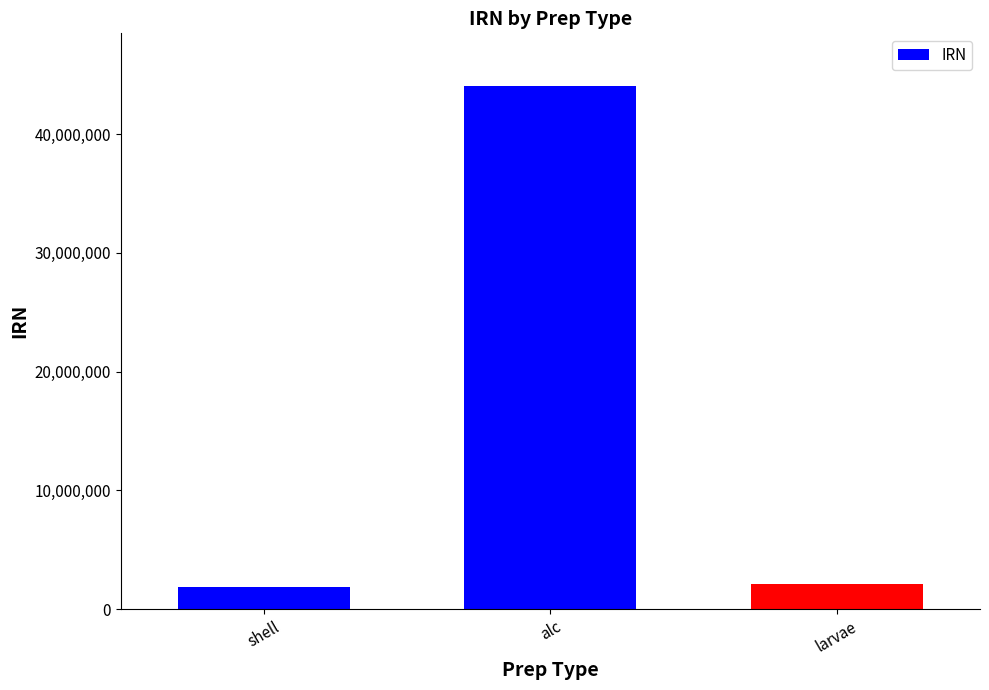

How many bars are there in total?

3